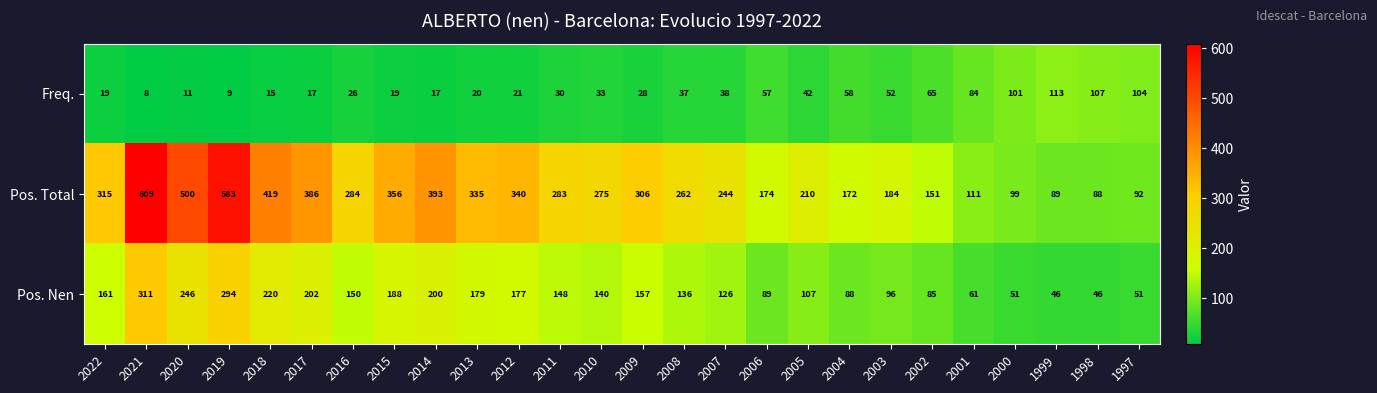

Rank the series by their maximum value, from highest to lowest.

Pos. Total, Pos. Nen, Freq.